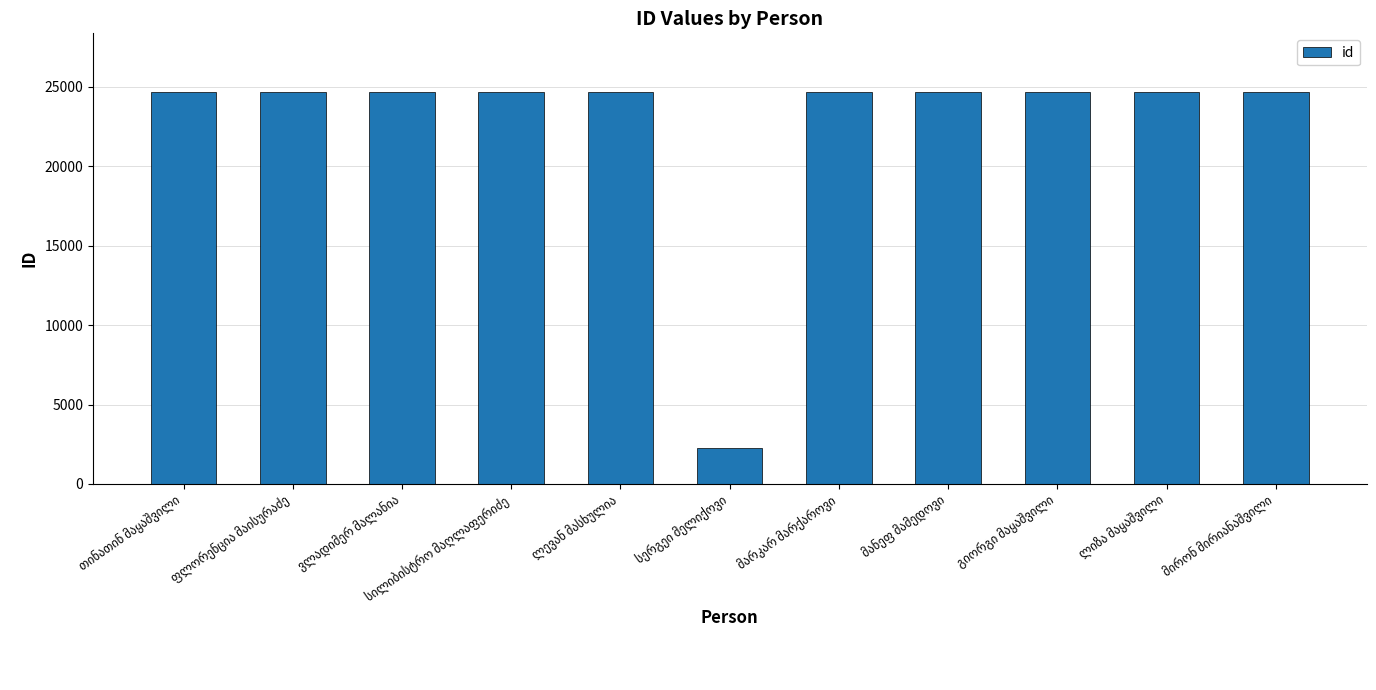

What is the value of the 8th bar from the left?

24673